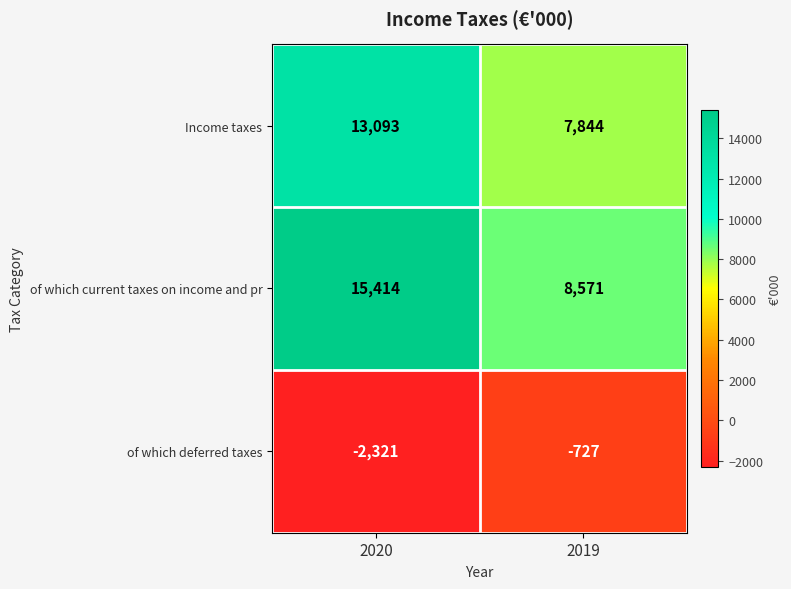

Which category has the lowest value across all series?

2020